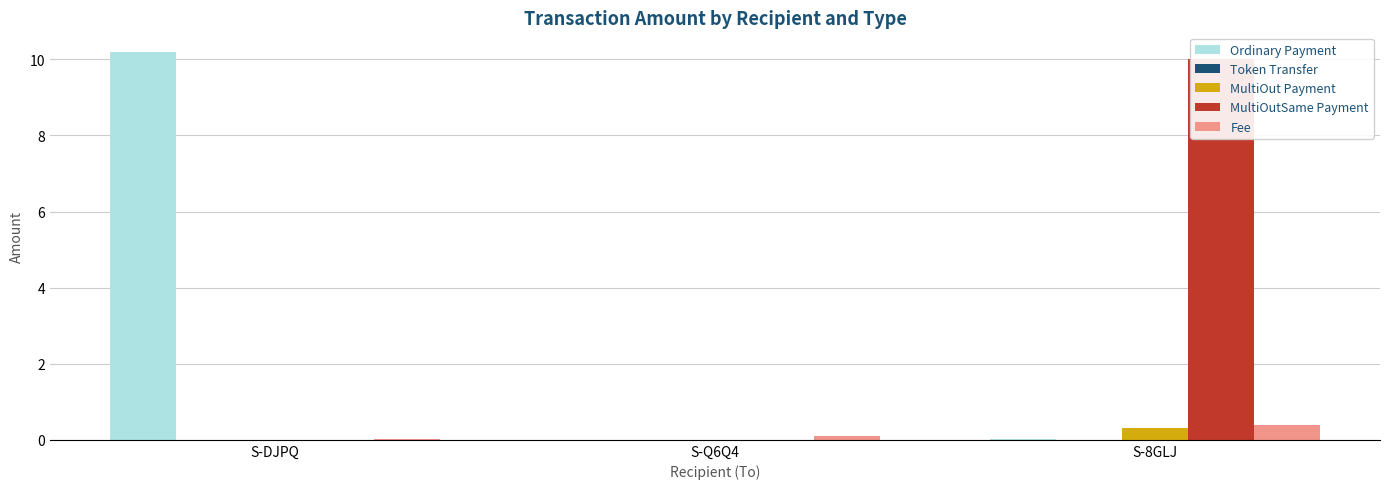

Which series changed the most between S-Q6Q4 and S-8GLJ?

MultiOutSame Payment